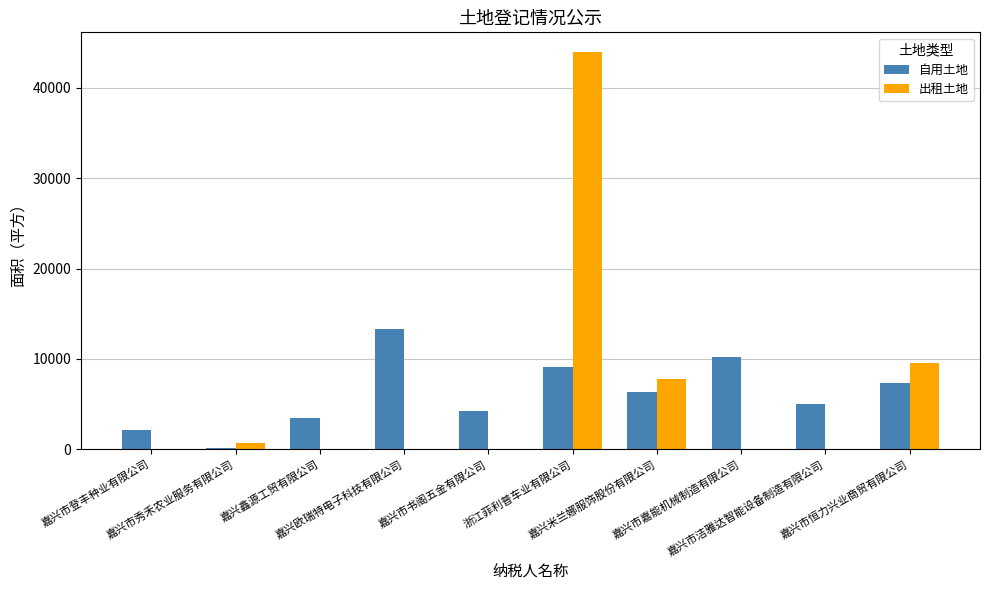

What is the difference between the 出租土地 values at 嘉兴米兰娜服饰股份有限公司 and 嘉兴市书阁五金有限公司?

7780.4